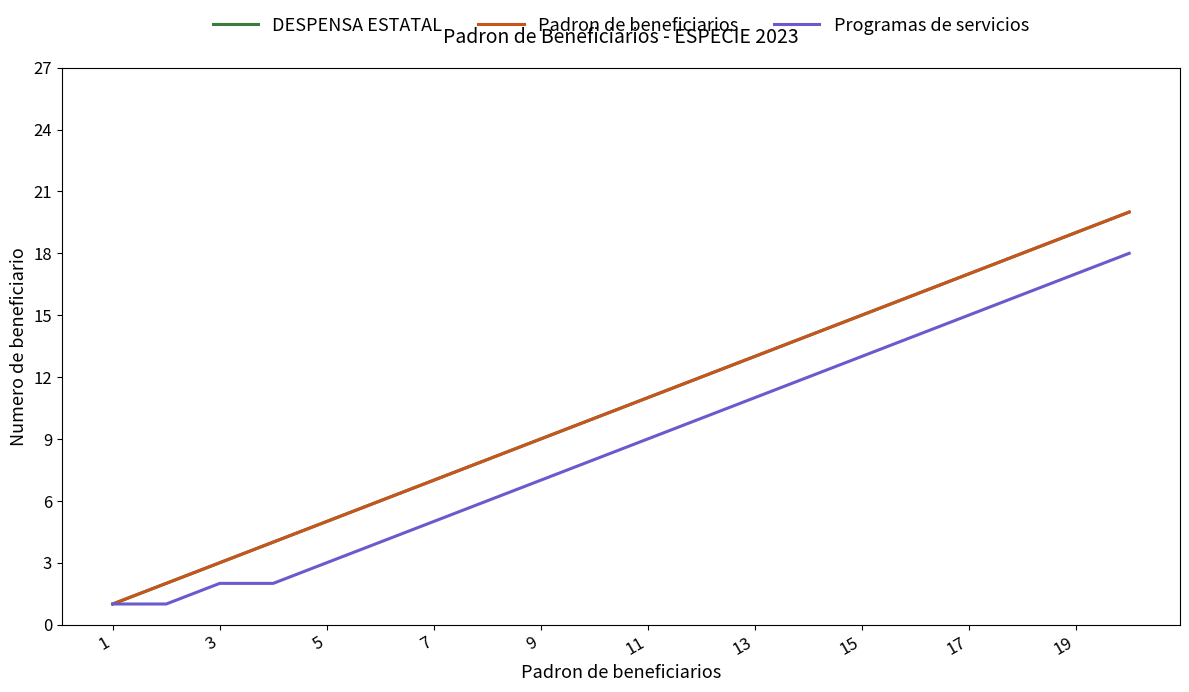

Does the chart display data point markers on the line(s)?

No